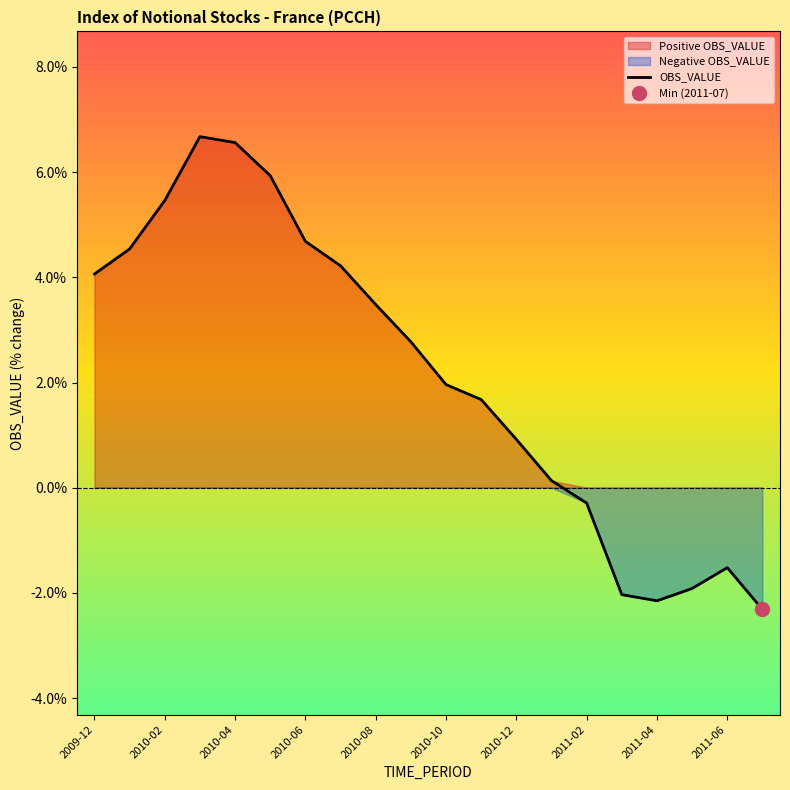

How many positive values are there?

14